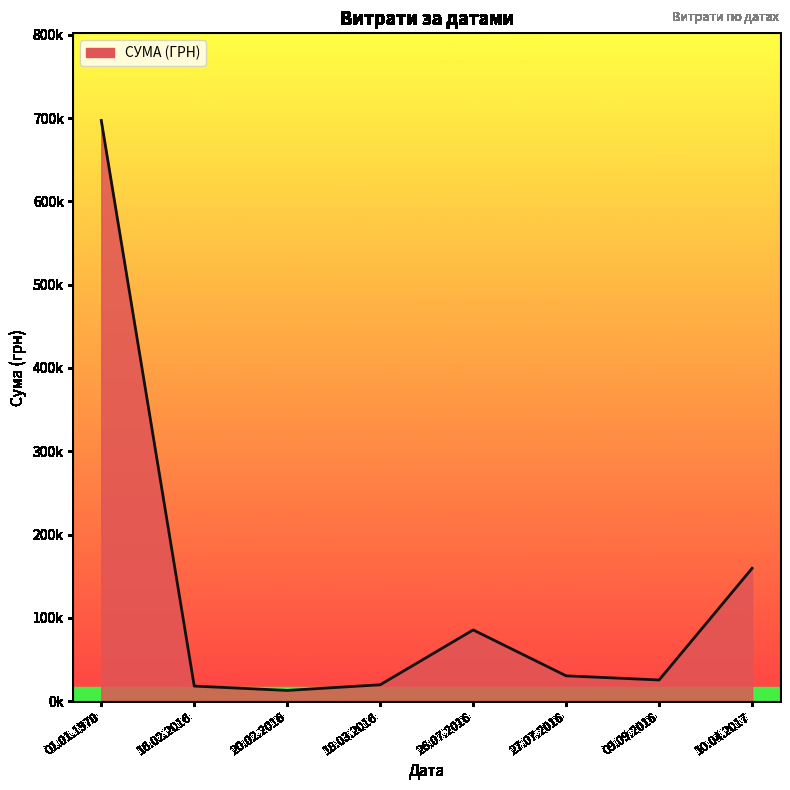

The chart shows a value of 30320.0 at 27.07.2016. True or false?

True